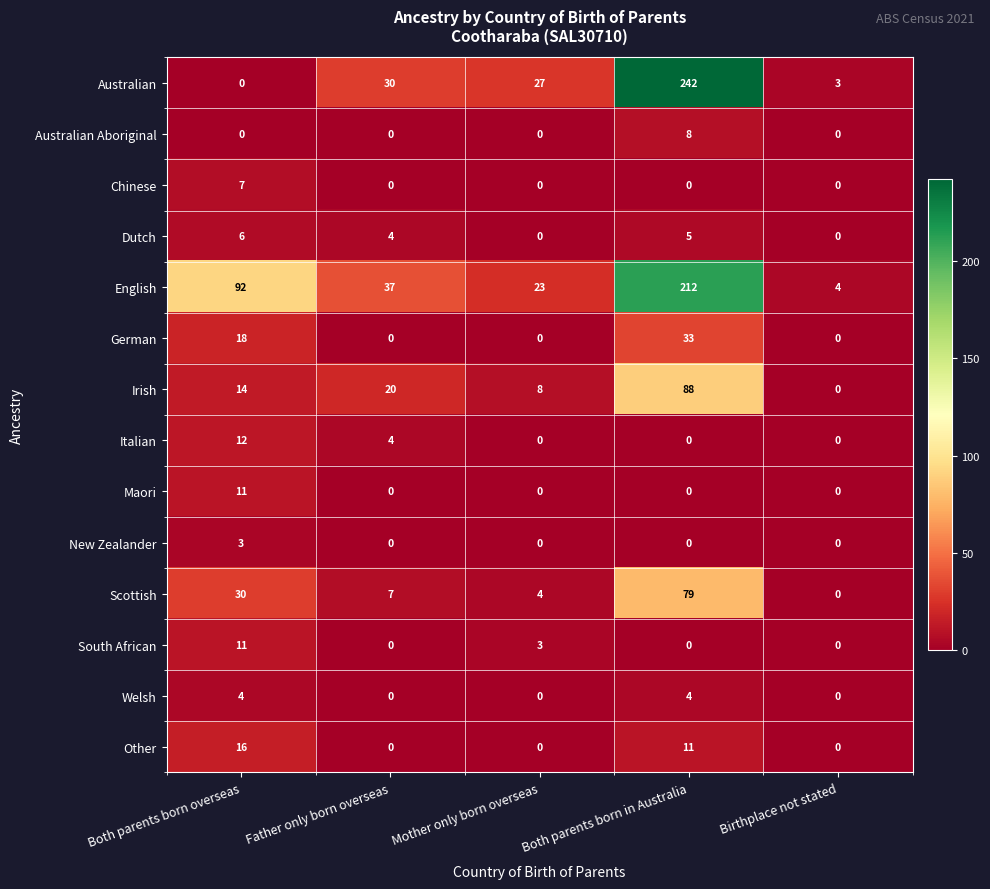

How many values in the German series exceed 0?

2